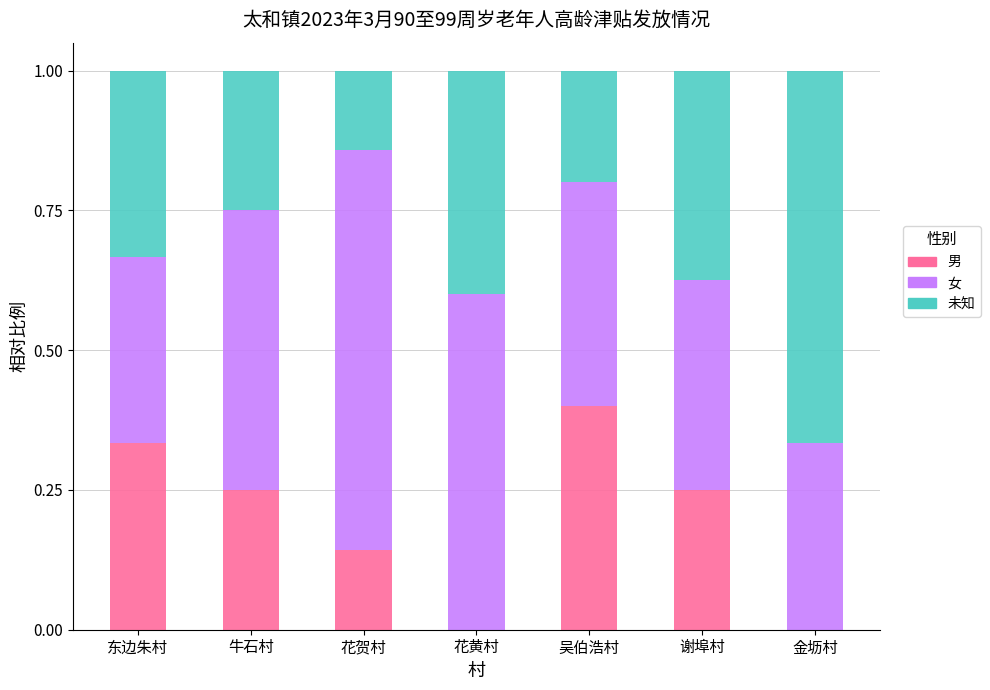

The value of 男 at 花黄村 is 0.0. True or false?

True